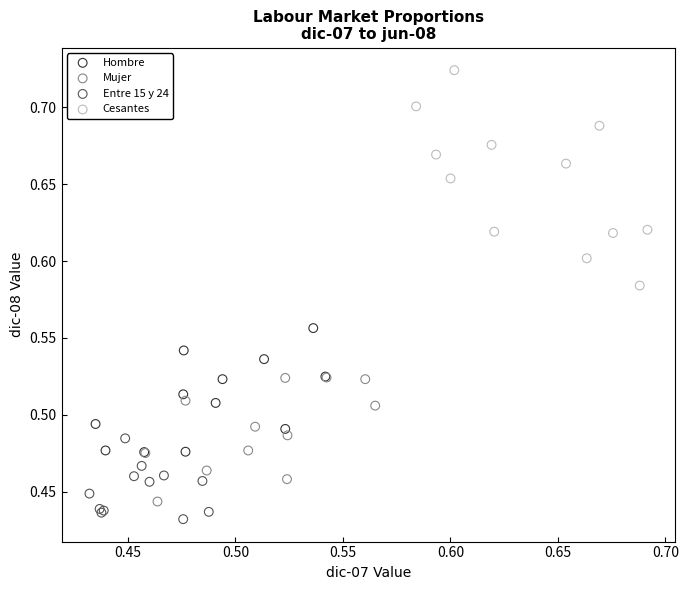

Which series reaches the maximum Y coordinate?

Cesantes